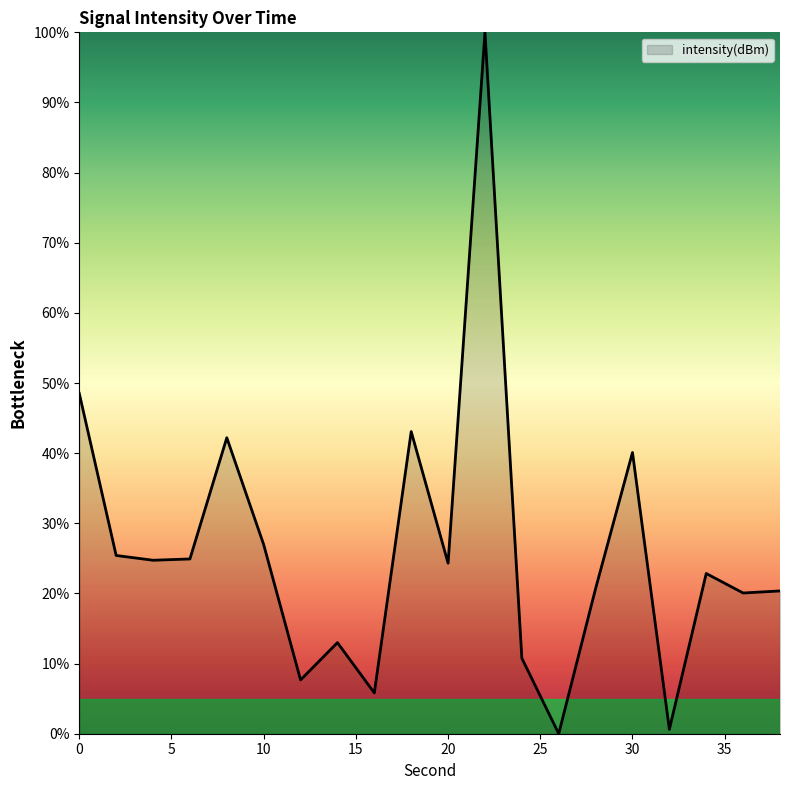

How many interior local peaks (higher than both neighbors) does the data have?

6